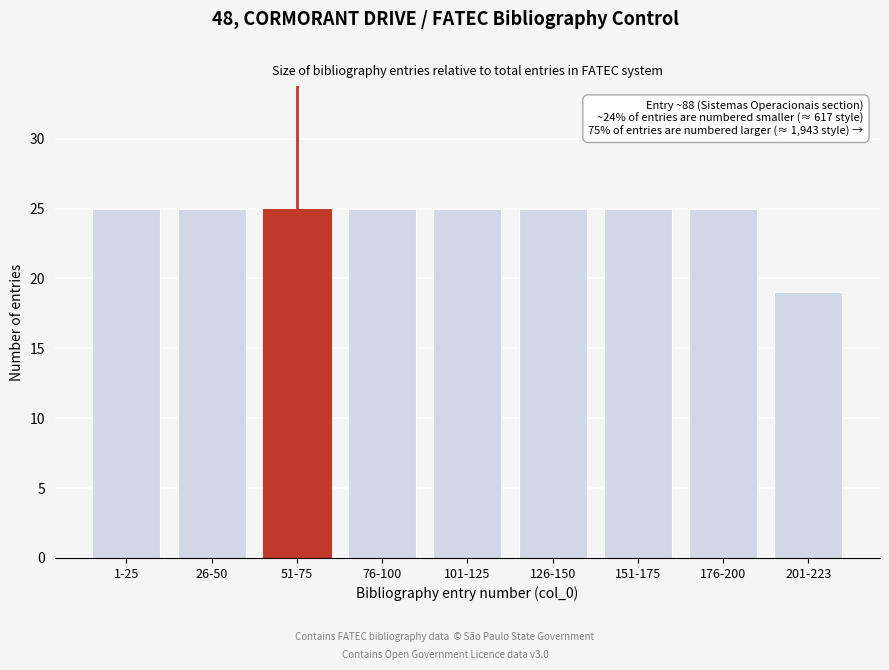

Reading left to right, list all the values displayed in this chart.

1-25=25	26-50=25	51-75=25	76-100=25	101-125=25	126-150=25	151-175=25	176-200=25	201-223=19